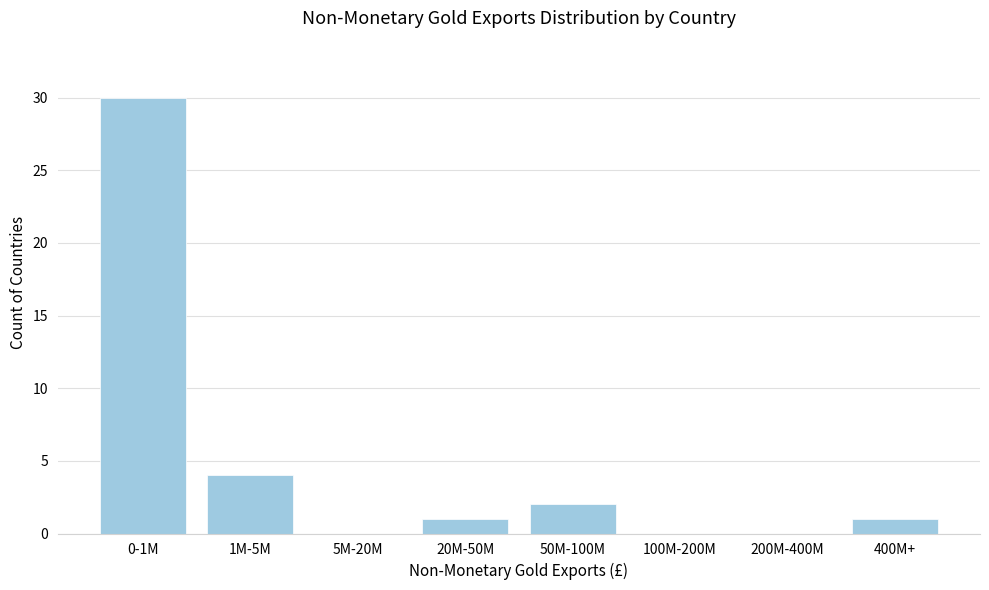

Reading right to left, extract all data points from this chart.

400M+=1	200M-400M=0	100M-200M=0	50M-100M=2	20M-50M=1	5M-20M=0	1M-5M=4	0-1M=30